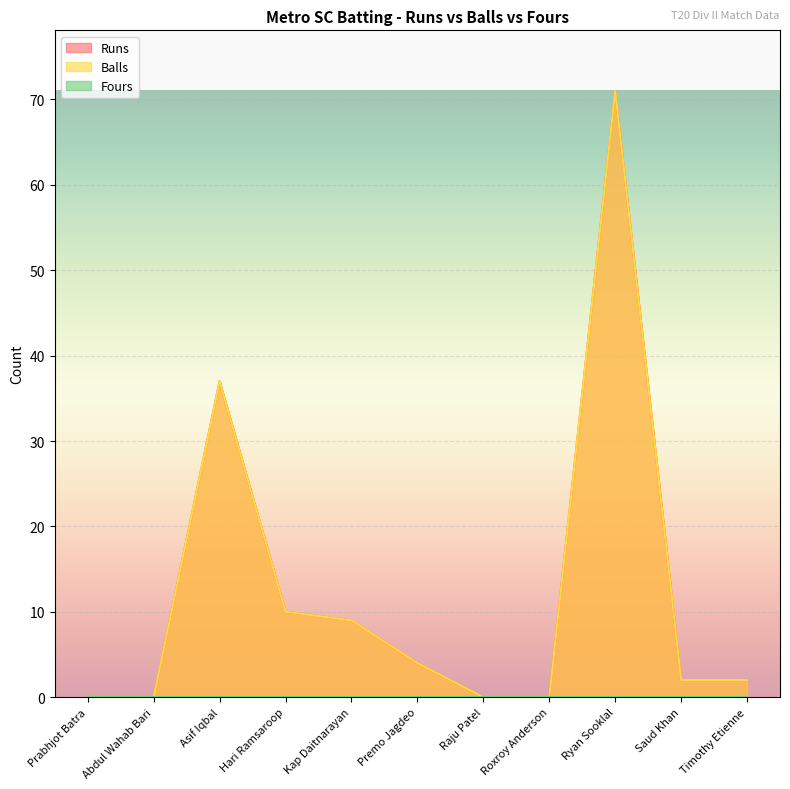

List the labels in order of Balls value, smallest first.

Prabhjot Batra, Abdul Wahab Bari, Raju Patel, Roxroy Anderson, Saud Khan, Timothy Etienne, Premo Jagdeo, Kap Daitnarayan, Hari Ramsaroop, Asif Iqbal, Ryan Sooklal